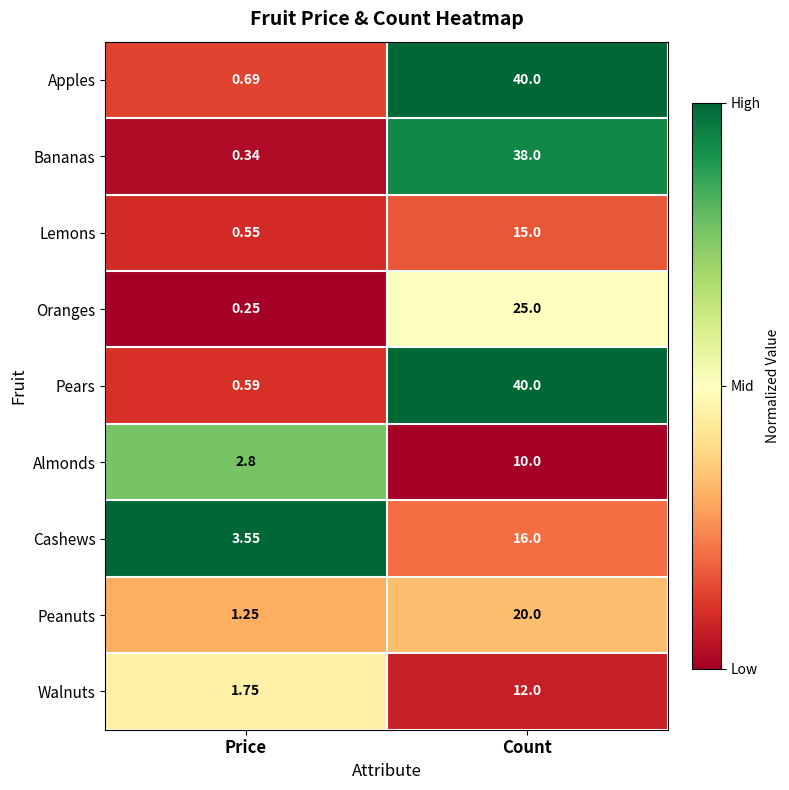

Which series has the widest spread of values?

Pears